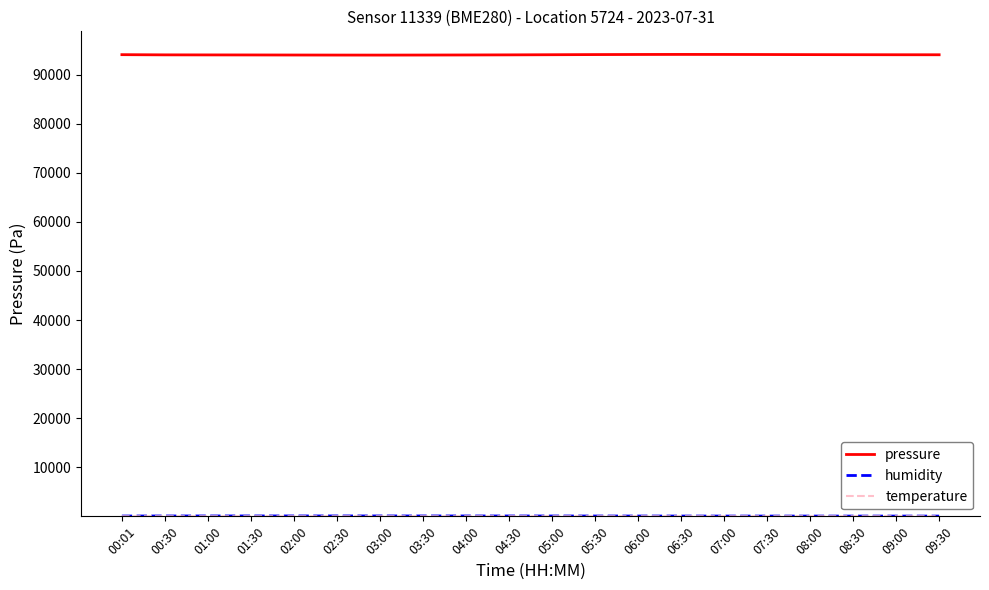

Which series has the largest range (max minus min)?

pressure